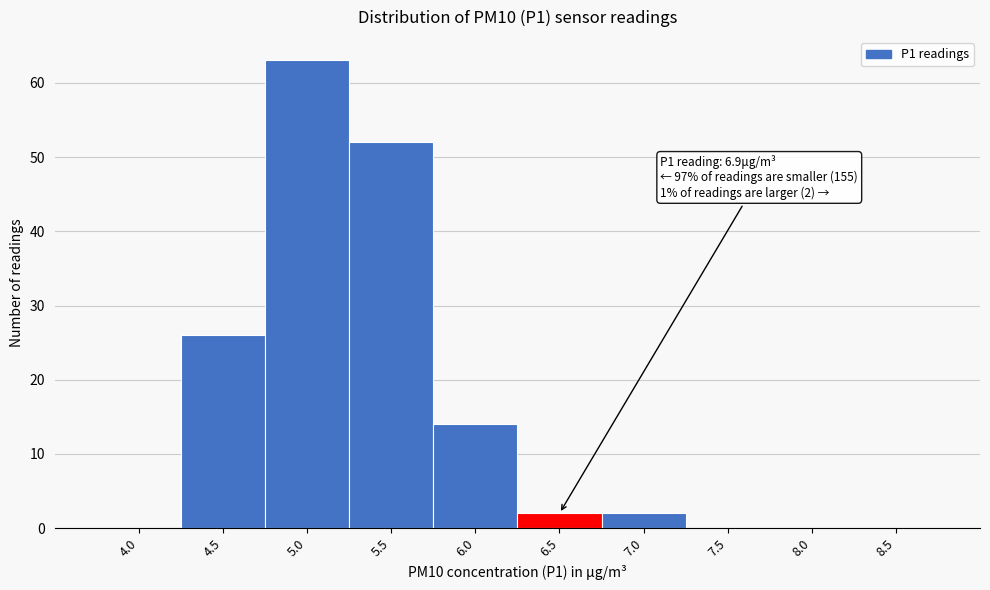

Reading left to right, transcribe all the data shown in this chart.

4.0=0	4.5=26	5.0=63	5.5=52	6.0=14	6.5=2	7.0=2	7.5=0	8.0=0	8.5=0